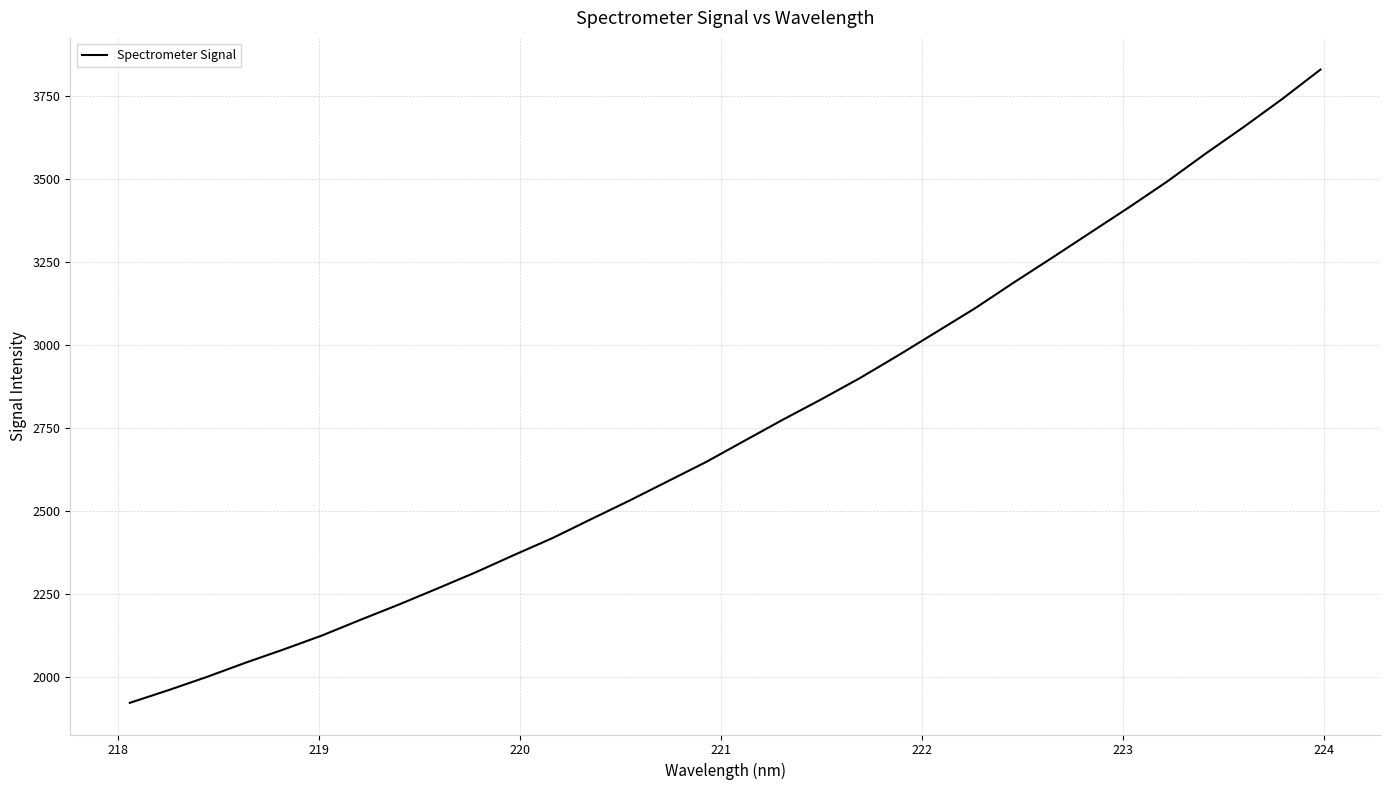

What is the maximum value shown in the chart?

3828.6